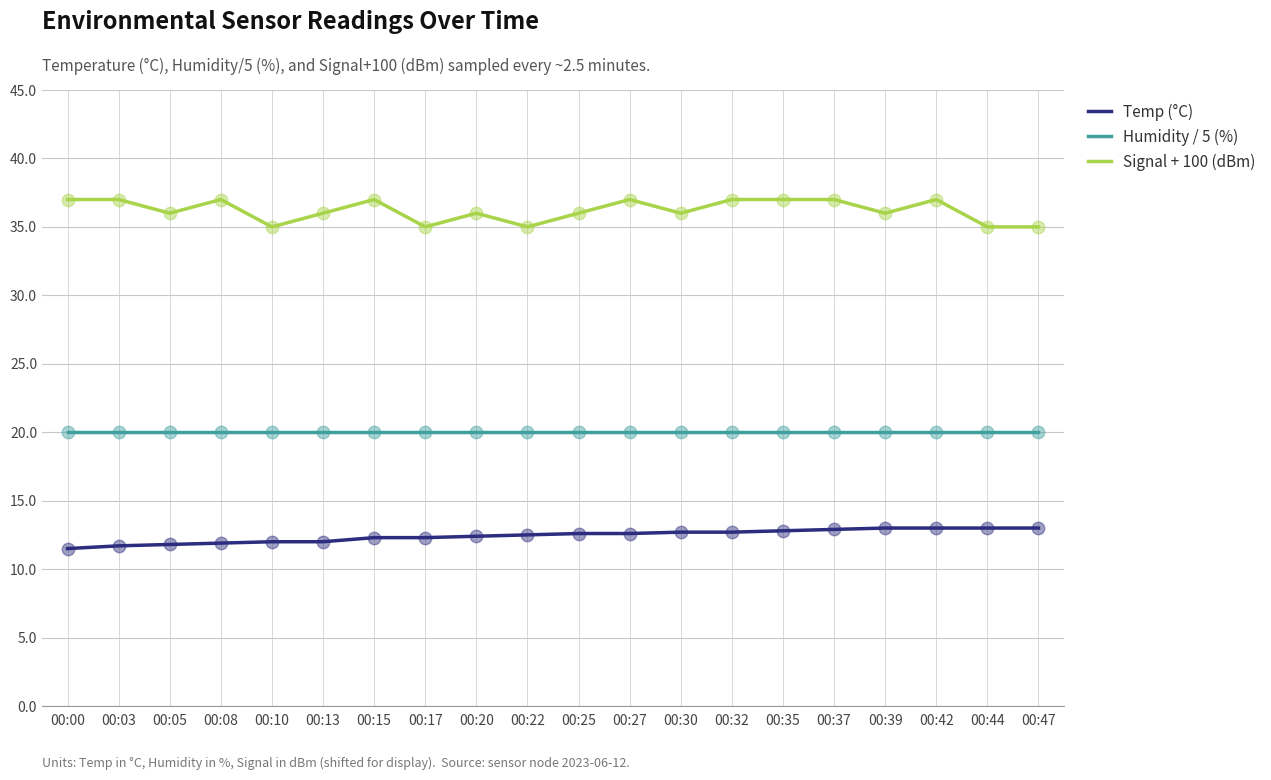

Which series has the largest total across all categories?

Signal + 100 (dBm)